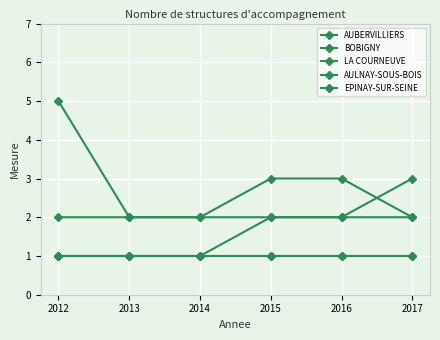

Which series has the largest total across all categories?

BOBIGNY